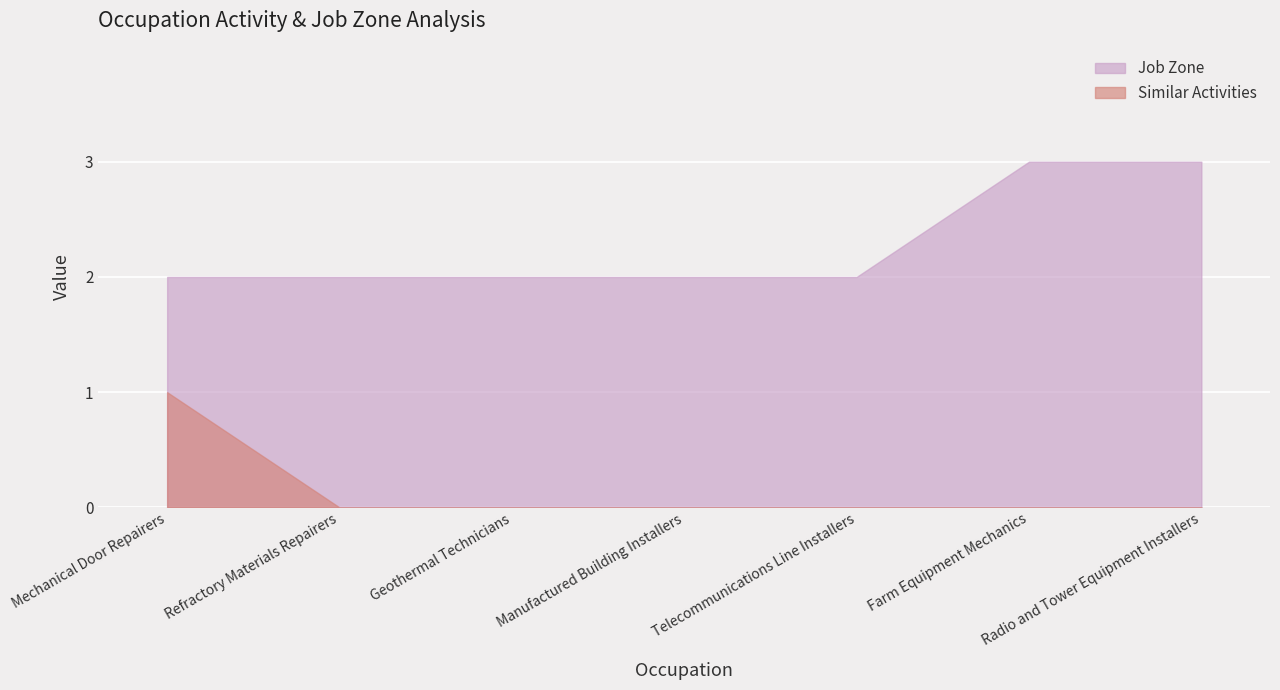

List the labels in order of Similar Activities value, smallest first.

Refractory Materials Repairers, Geothermal Technicians, Manufactured Building Installers, Telecommunications Line Installers, Farm Equipment Mechanics, Radio and Tower Equipment Installers, Mechanical Door Repairers